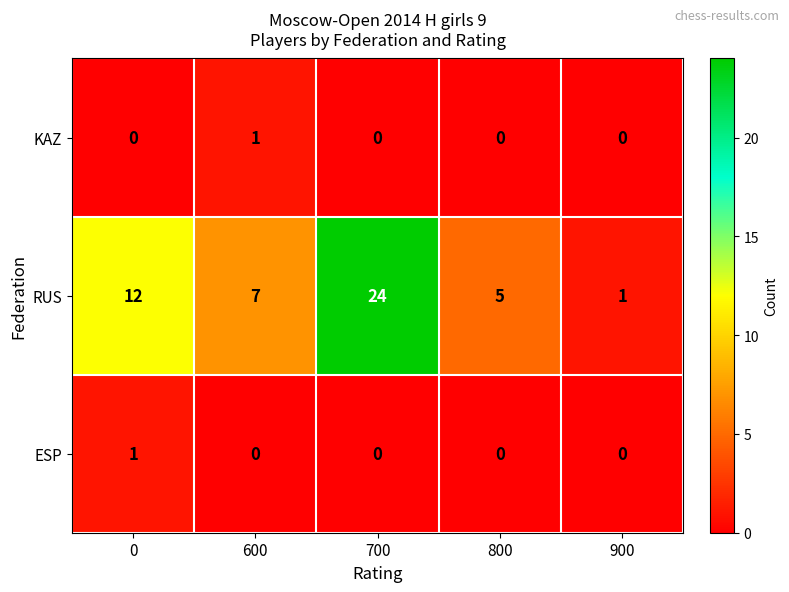

What is the total value across all series at 600?

8